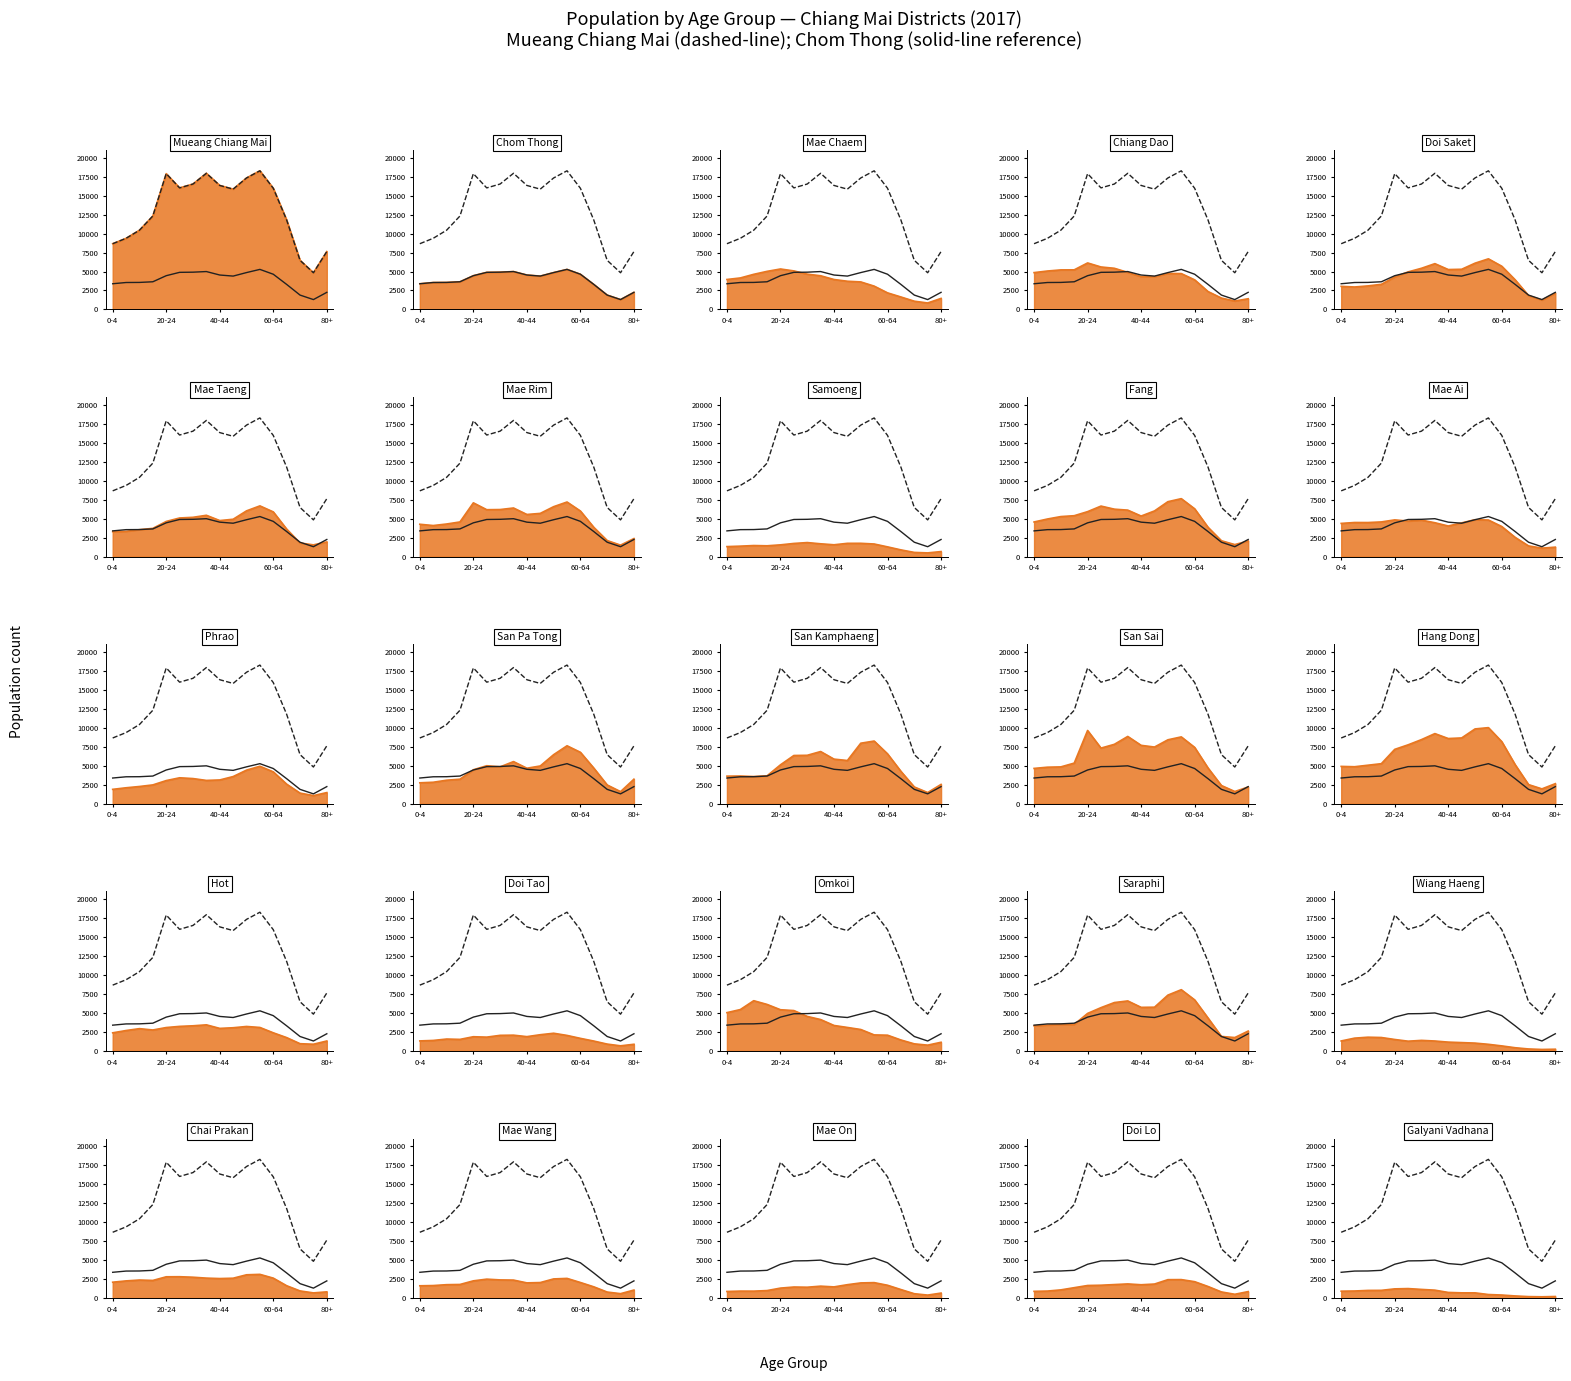

Rank the series by their maximum value, from lowest to highest.

Chom Thong, Mueang Chiang Mai